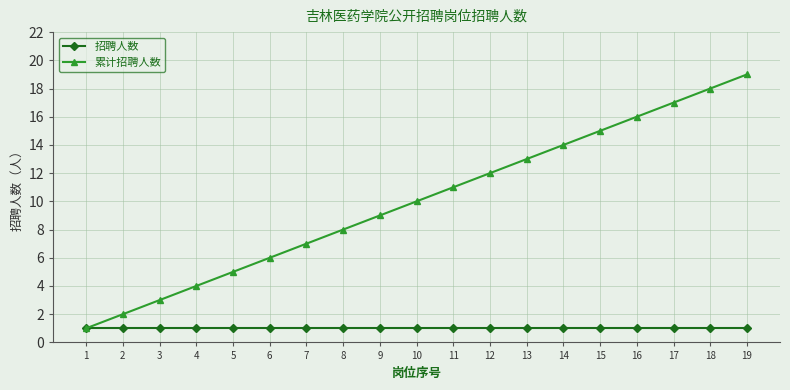

What is the highest value of the 累计招聘人数 series?

19